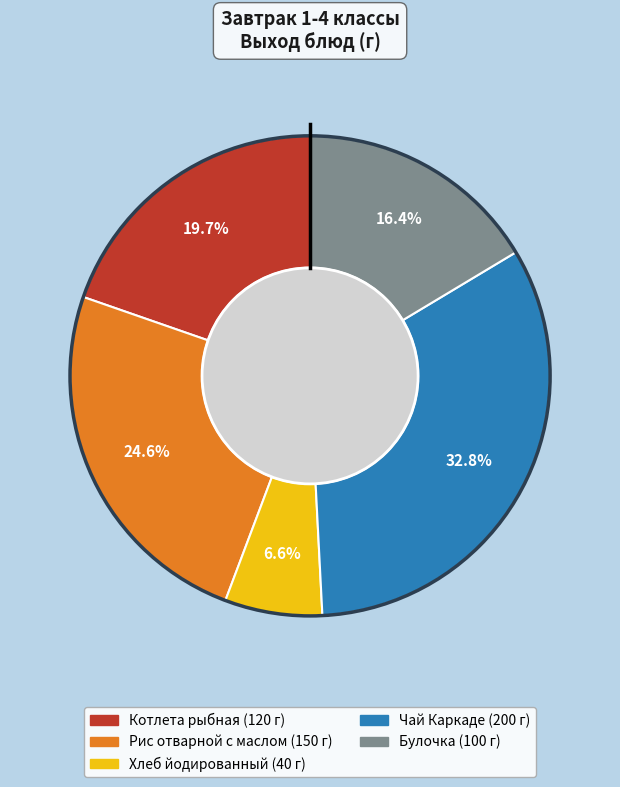

How many segments does this pie chart have?

5